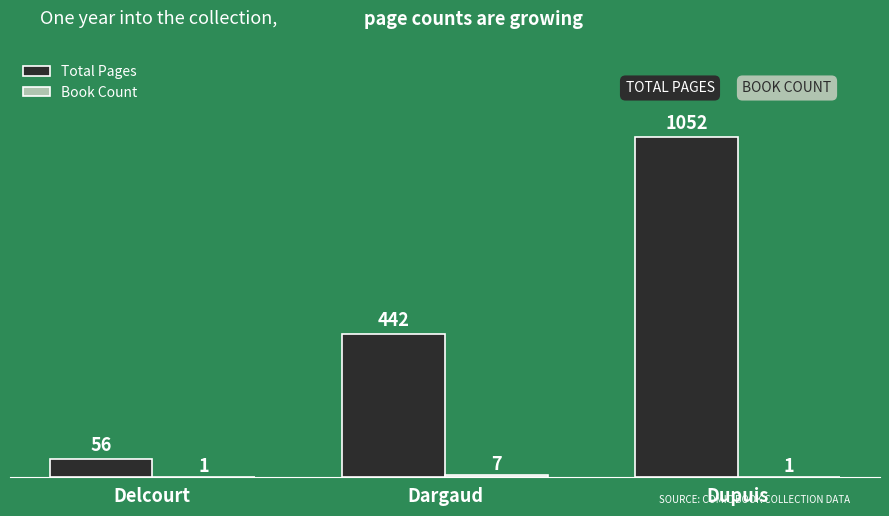

Read the Total Pages value at Dargaud.

442